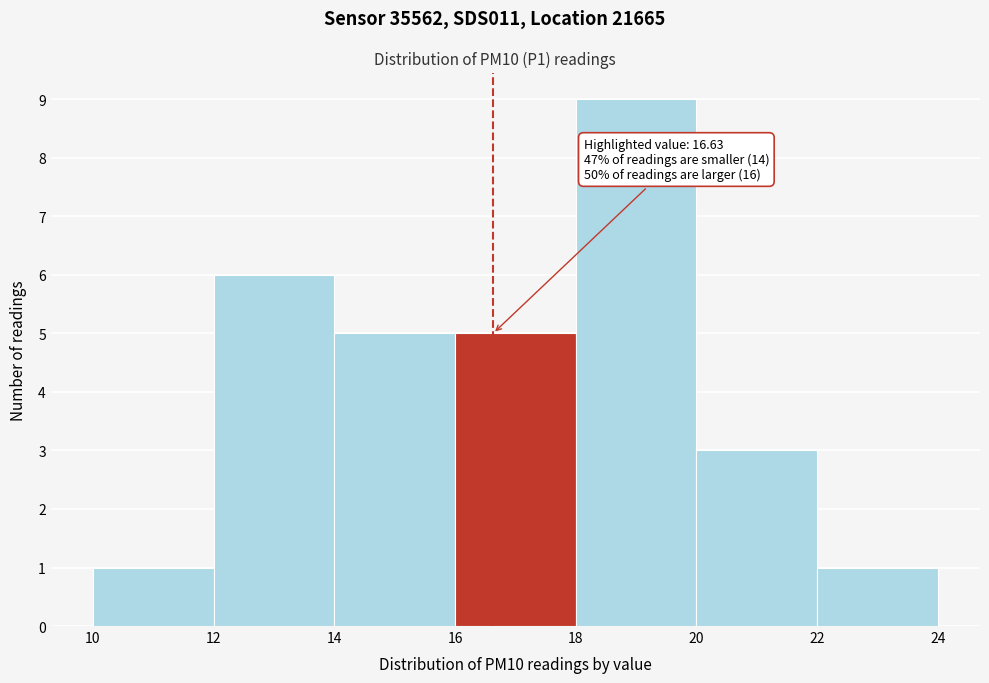

Which range on the x-axis has the tallest bar?

18 to 20